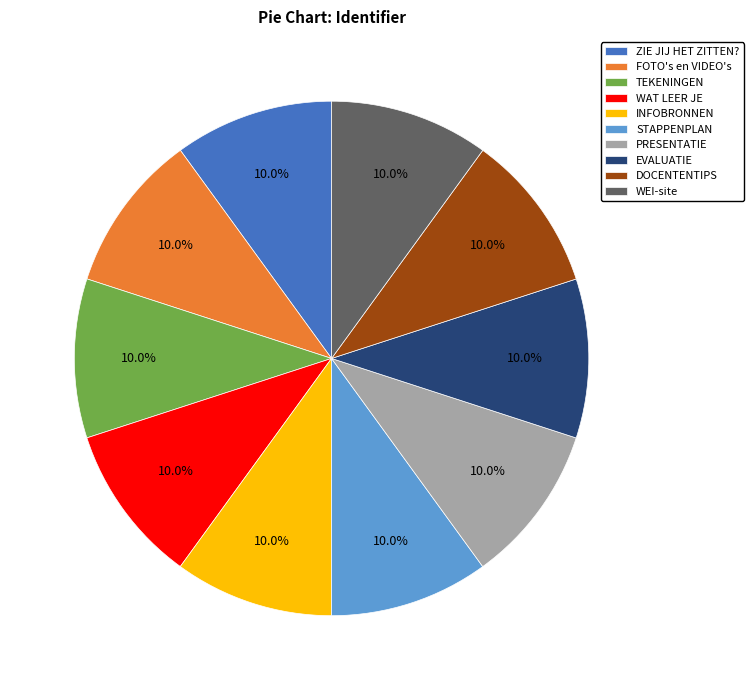

How many segments does this pie chart have?

10